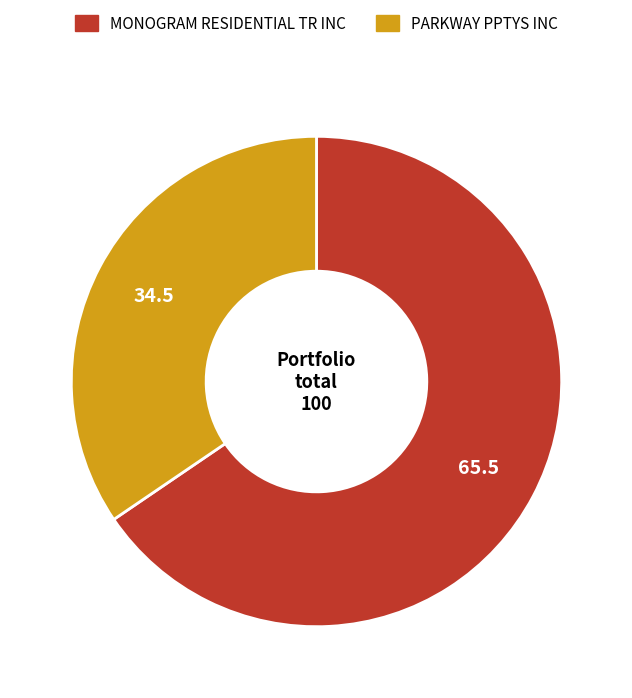

The MONOGRAM RESIDENTIAL TR INC slice represents 52% of the pie. True or false?

False